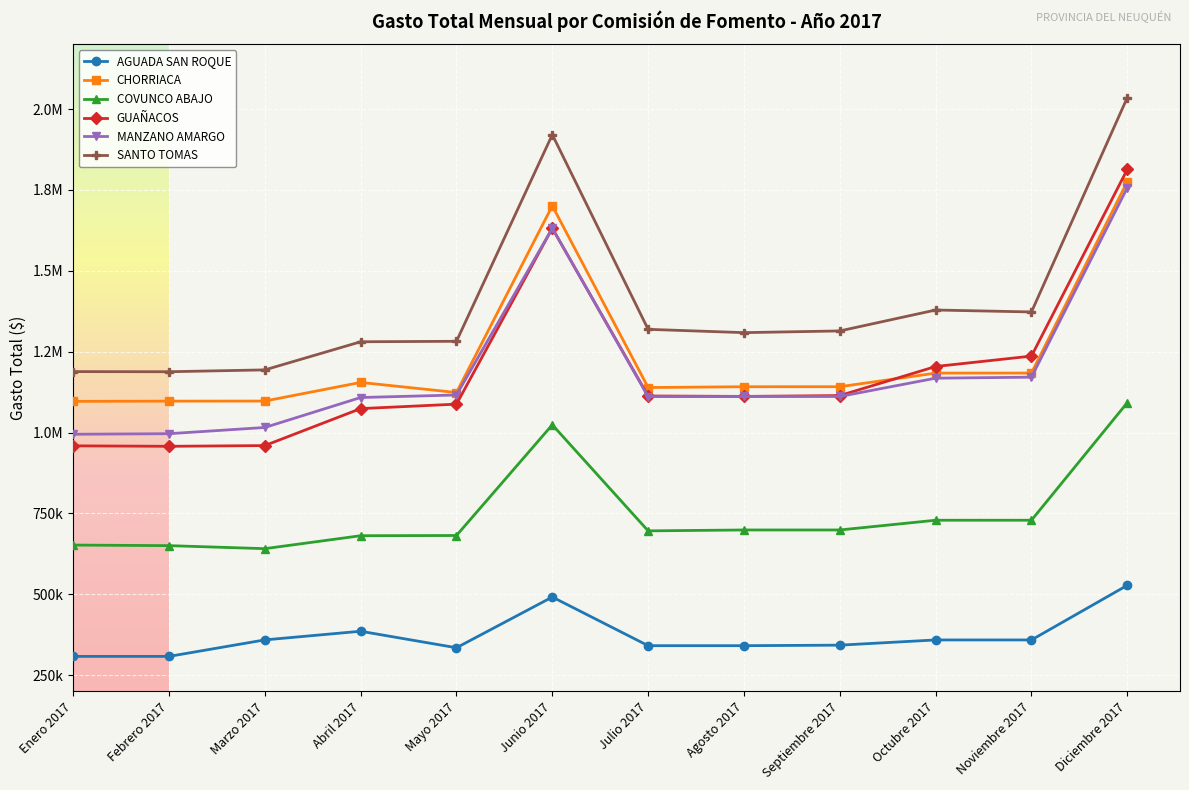

Does the chart have visible grid lines?

Yes